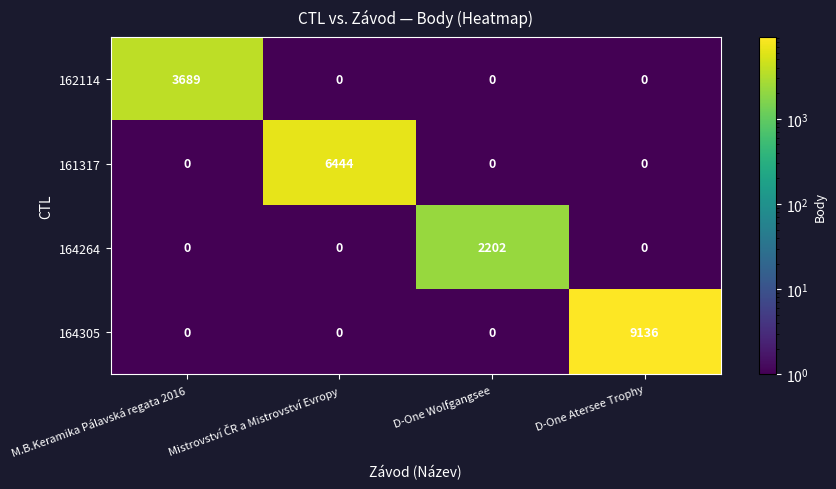

Rank the series by their average value, from highest to lowest.

164305, 161317, 162114, 164264